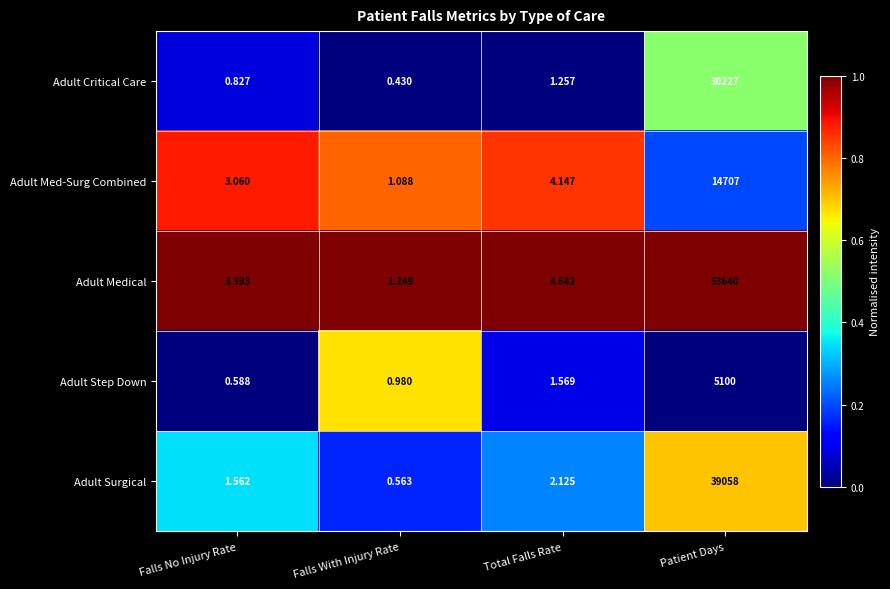

Count the number of data series in this chart.

5